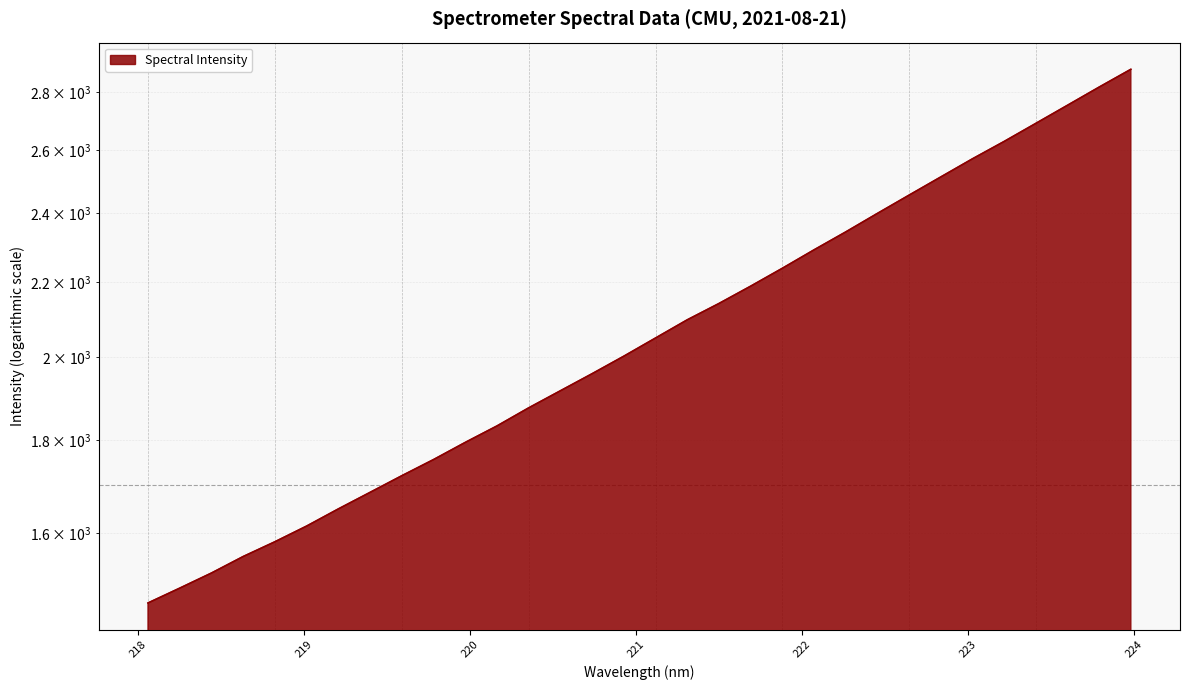

The value at 221.4993 is 2140.8. True or false?

True